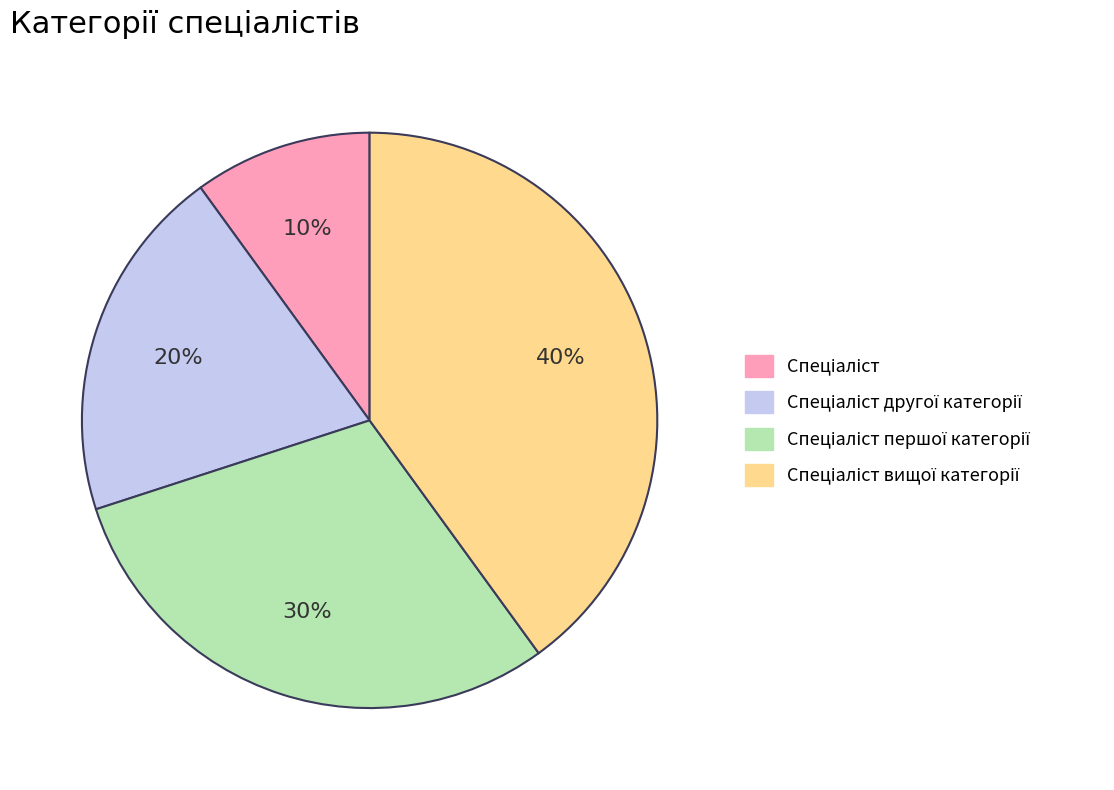

To the nearest percent, what is the difference between the largest and smallest slice percentages?

30%